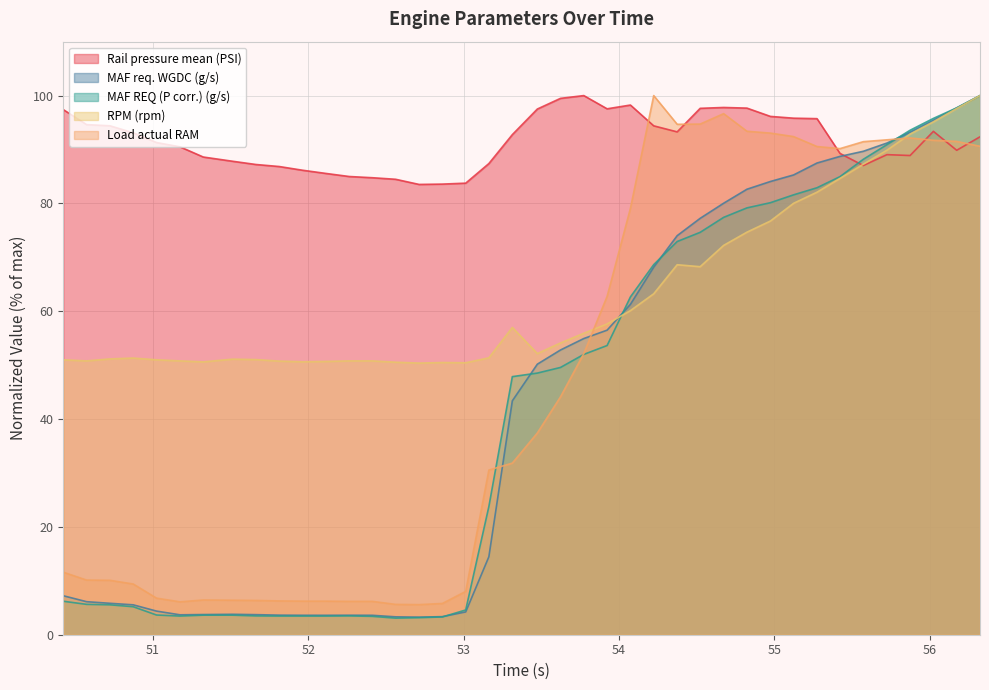

How many interior local valleys does the Rail pressure mean (PSI) series have?

6